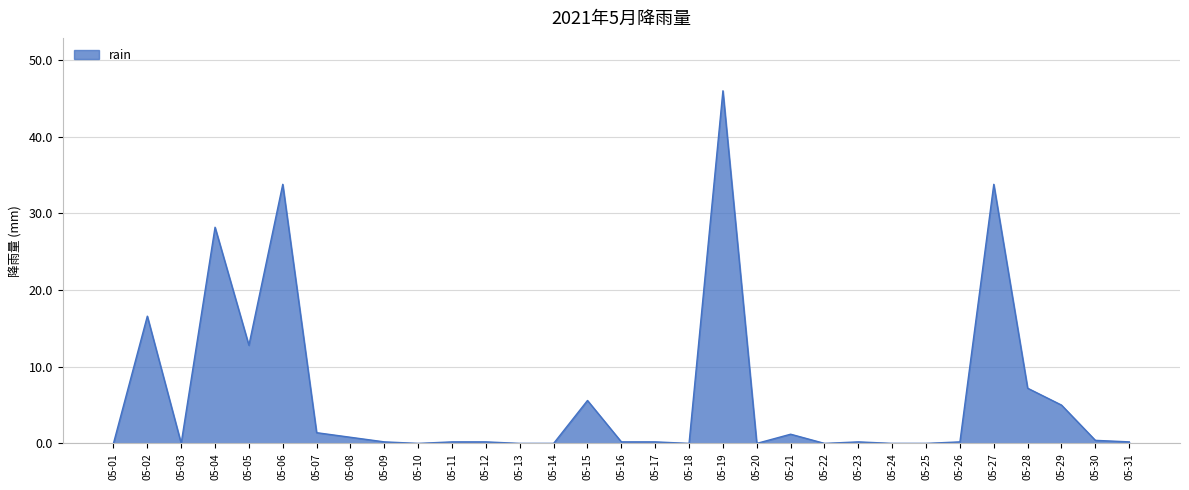

The chart shows a value of 9.8 at 05-15. True or false?

False